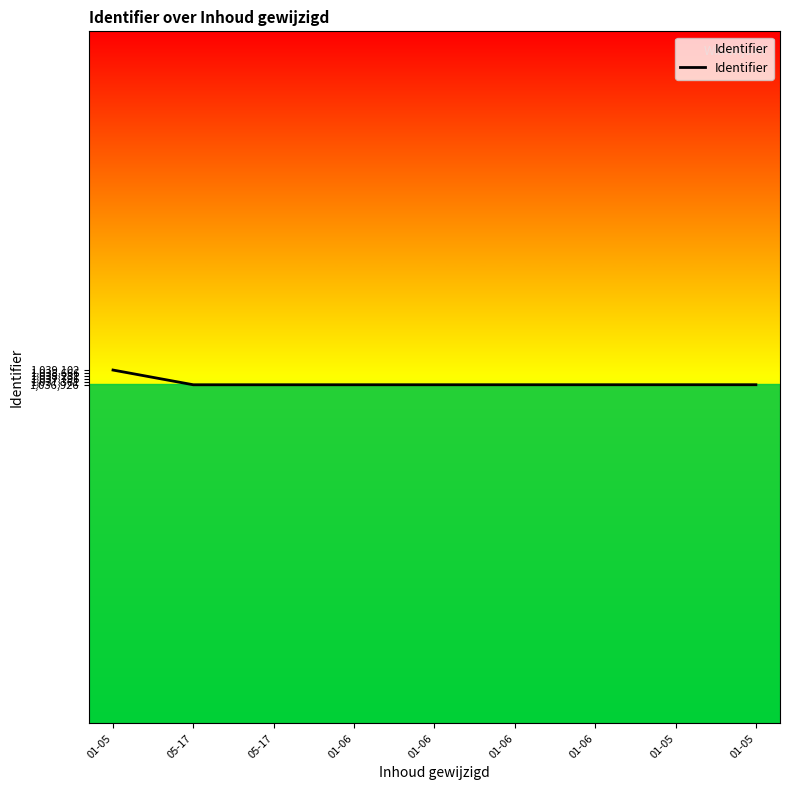

Is this an area chart (filled region under the line)?

Yes